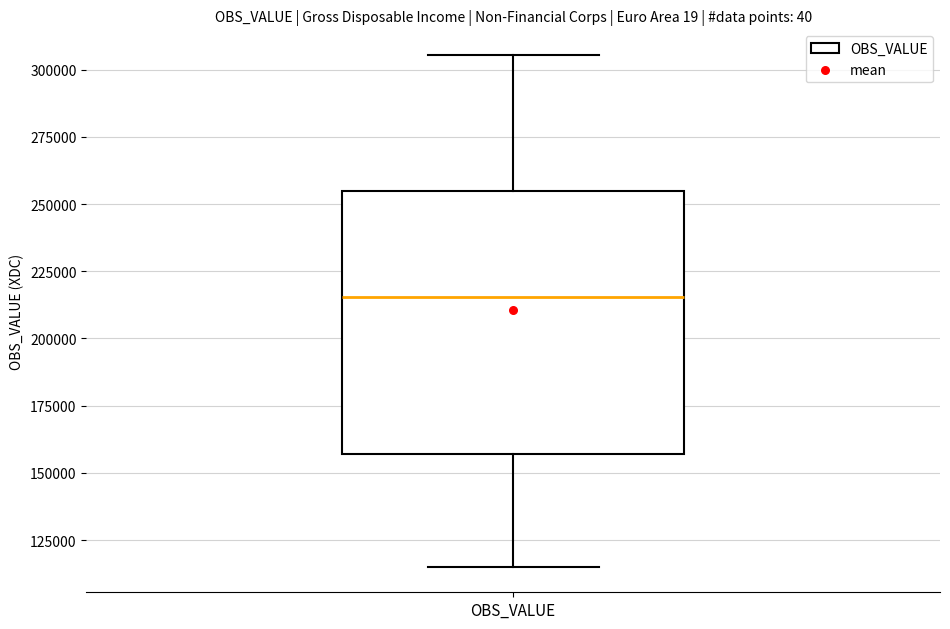

Where is the lower edge of the box for OBS_VALUE on the y-axis? The values are not printed on the chart, so give them approximately, as read against the axis.

155000